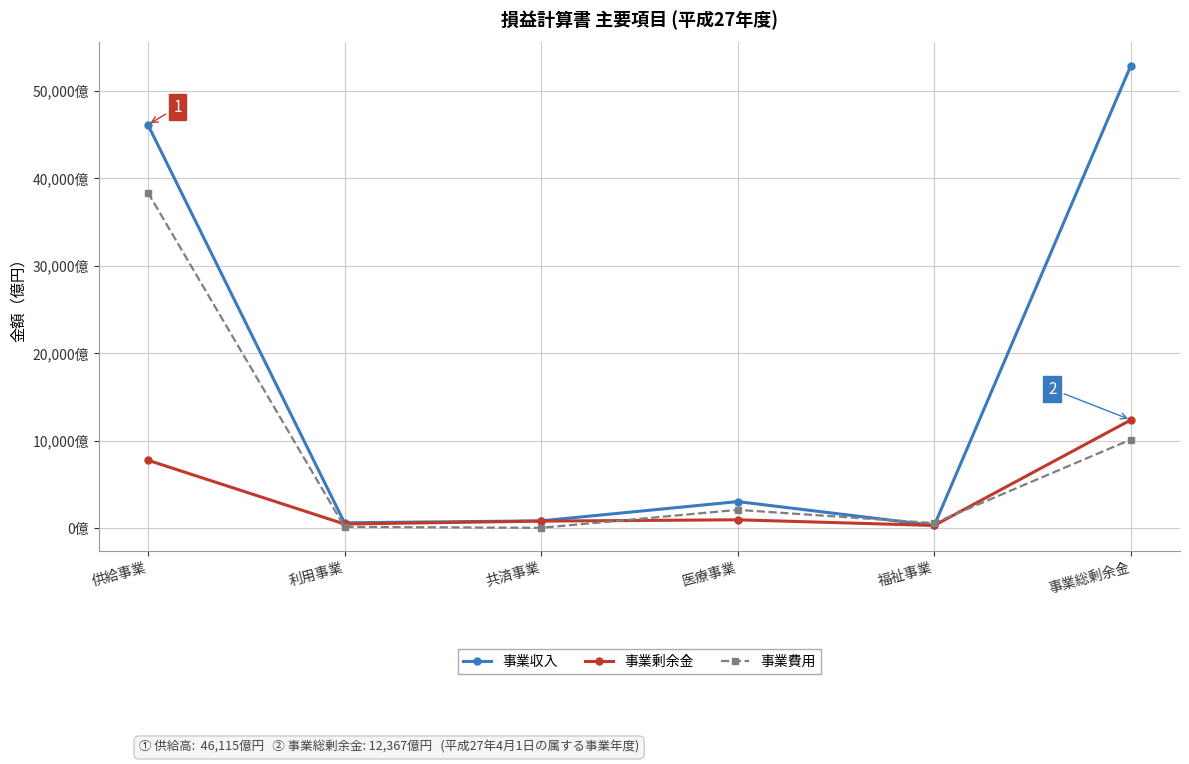

What is the maximum value shown in the chart?

52876.6